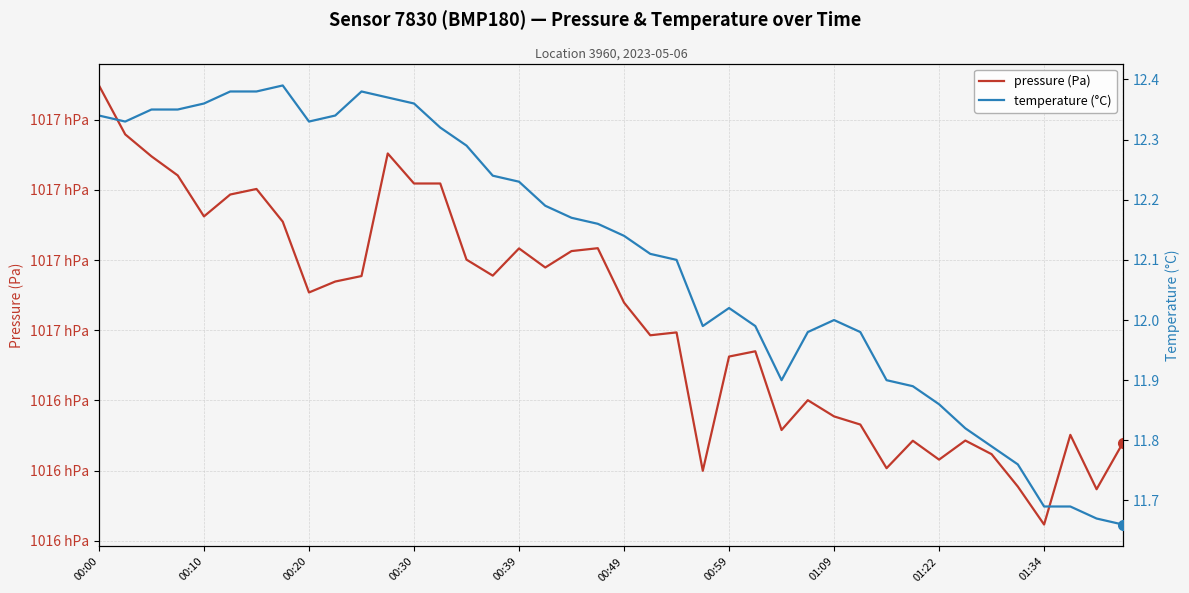

Rank the series by their average value, from highest to lowest.

pressure (Pa), temperature (°C)